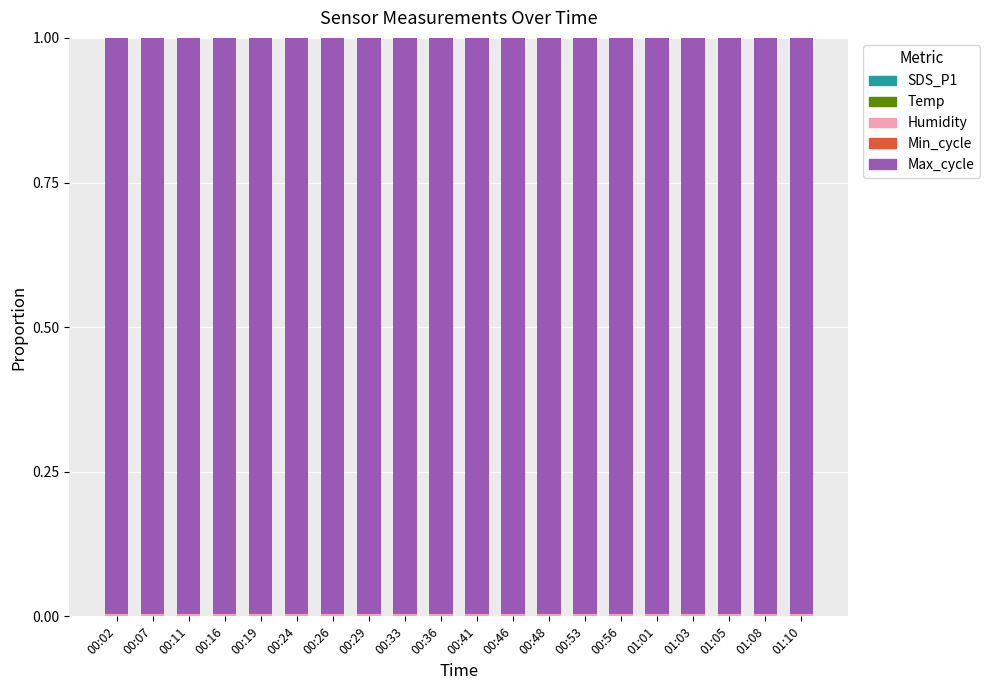

At which category is the sum across all series the highest?

00:02